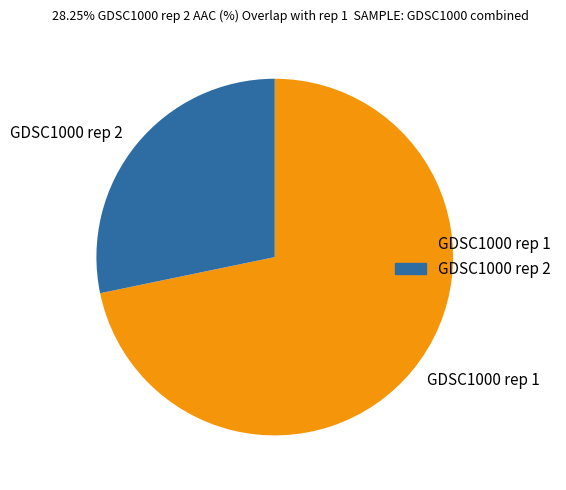

Which category has the smallest portion of the pie?

GDSC1000 rep 2